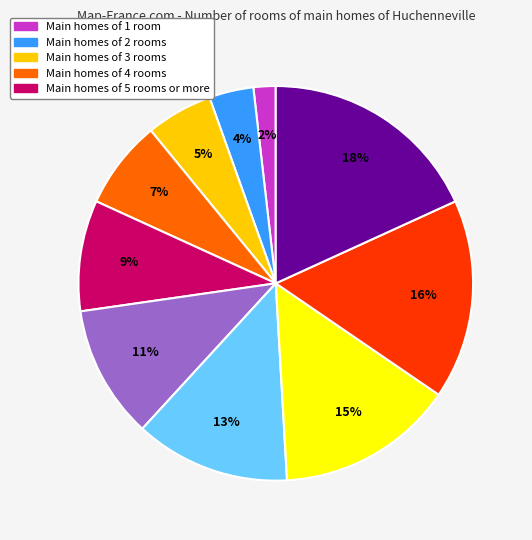

Is there any slice that represents more than half of the pie?

No